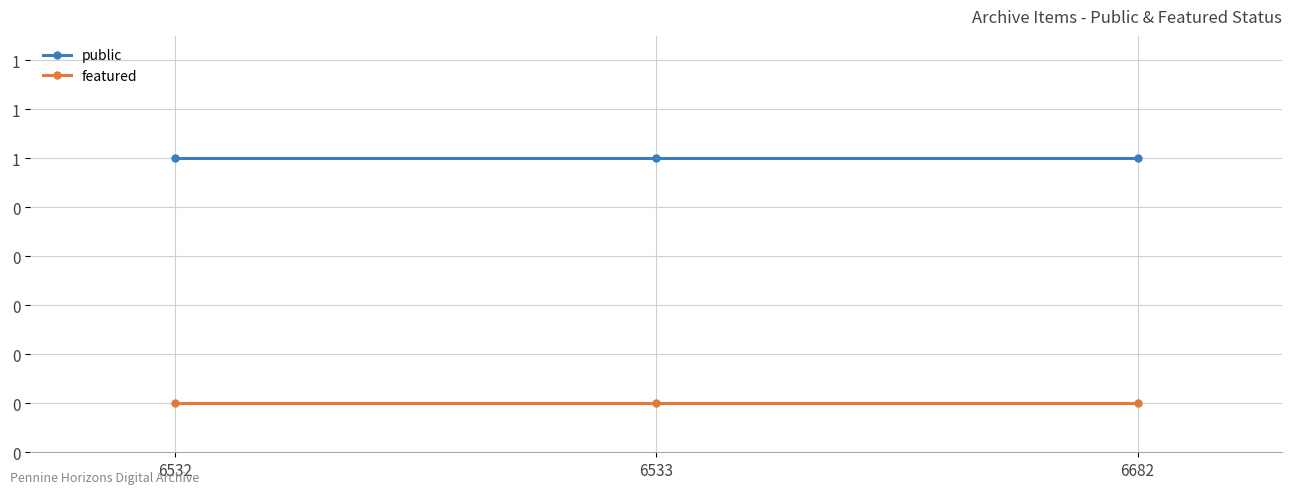

Does the chart have visible grid lines?

Yes